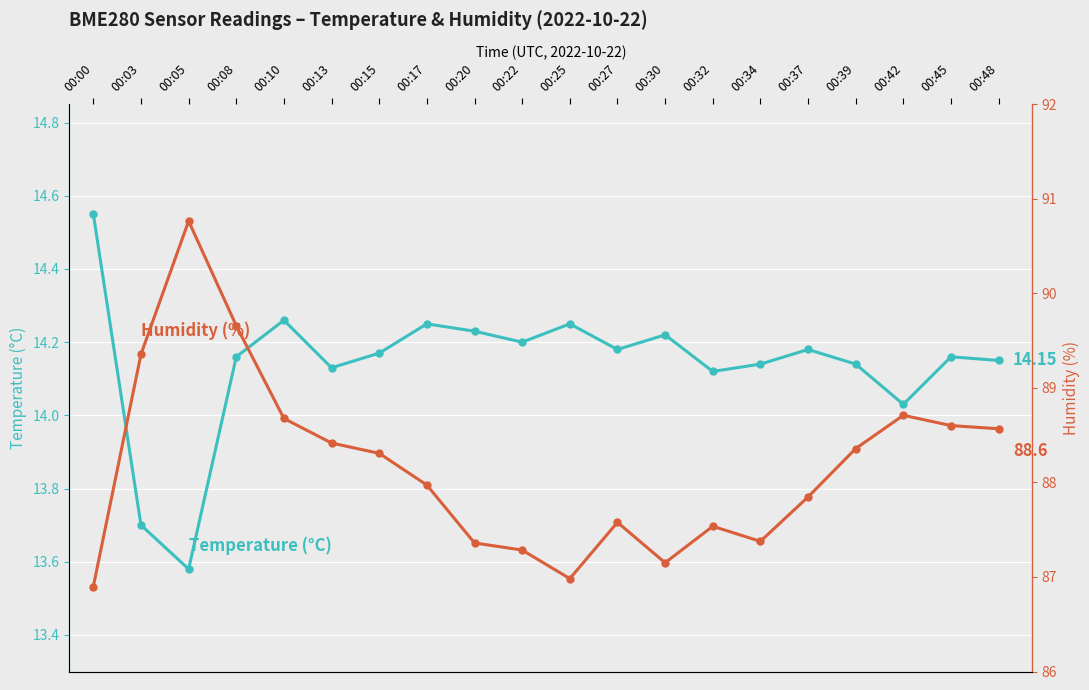

Where does the Temperature (°C) series first go above 14?

00:00